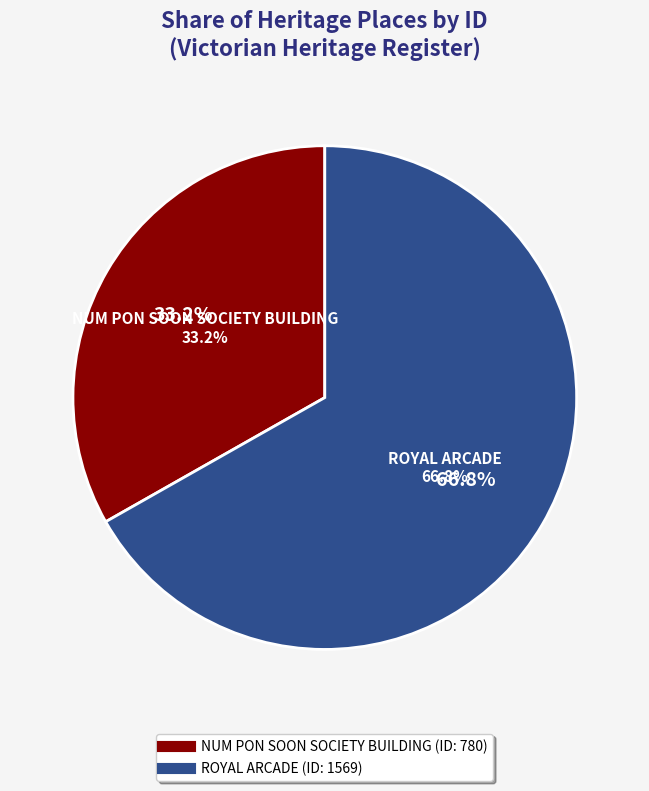

Count the number of slices in the pie.

2